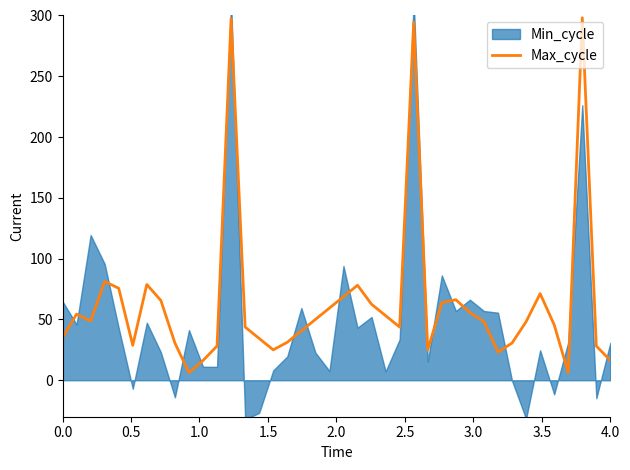

Does the chart have visible grid lines?

No